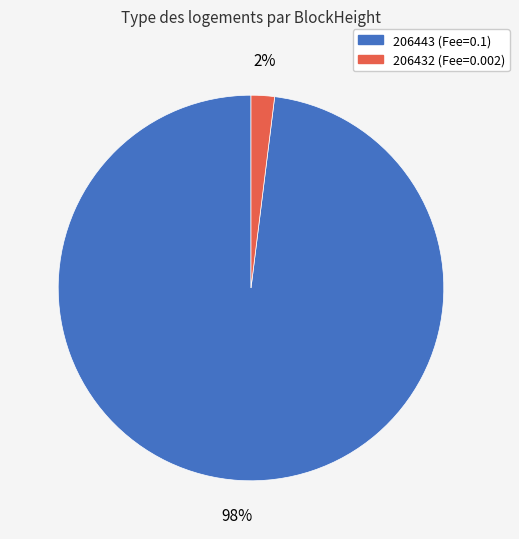

How many slices are in this pie chart?

2